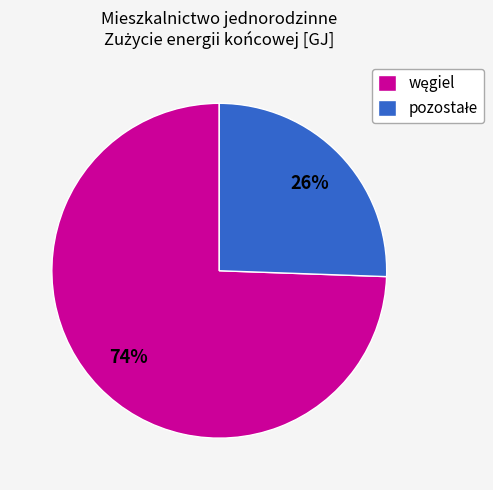

Is there a majority slice in this chart?

Yes